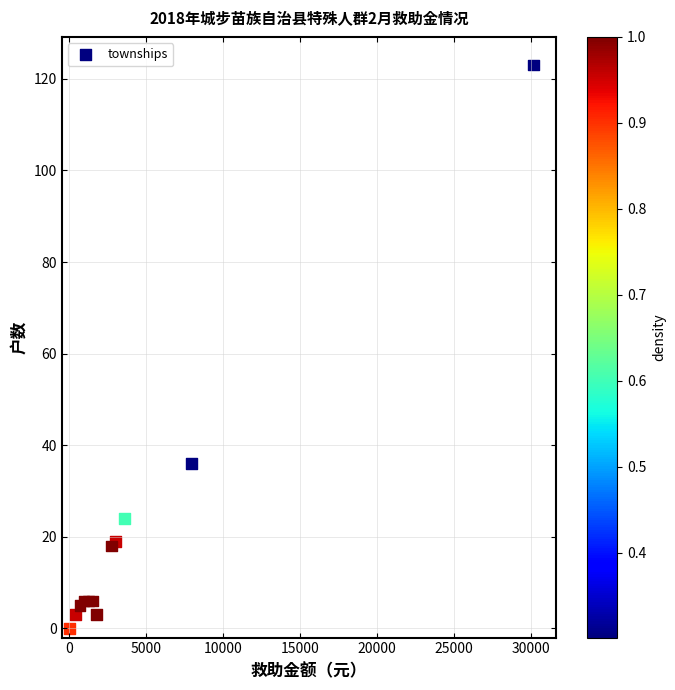

What Y value in the scatter plot is closest to 61?

36